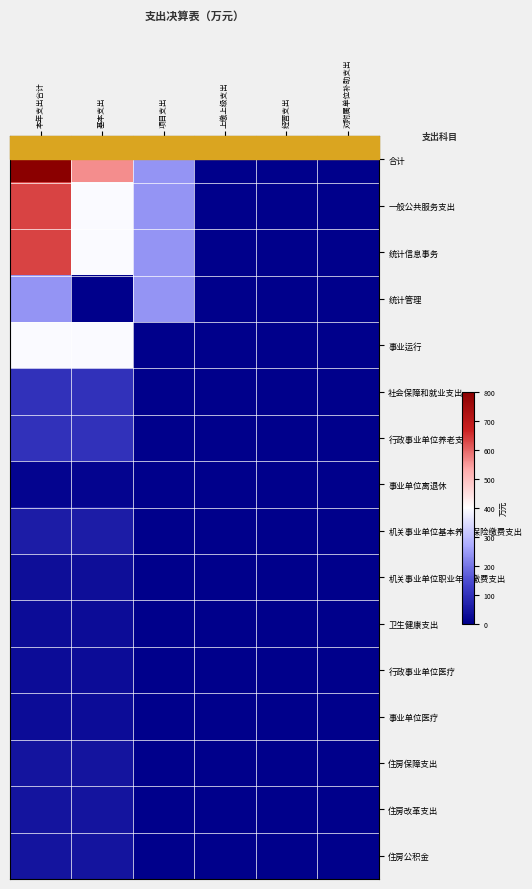

Which series has the largest total across all categories?

合计